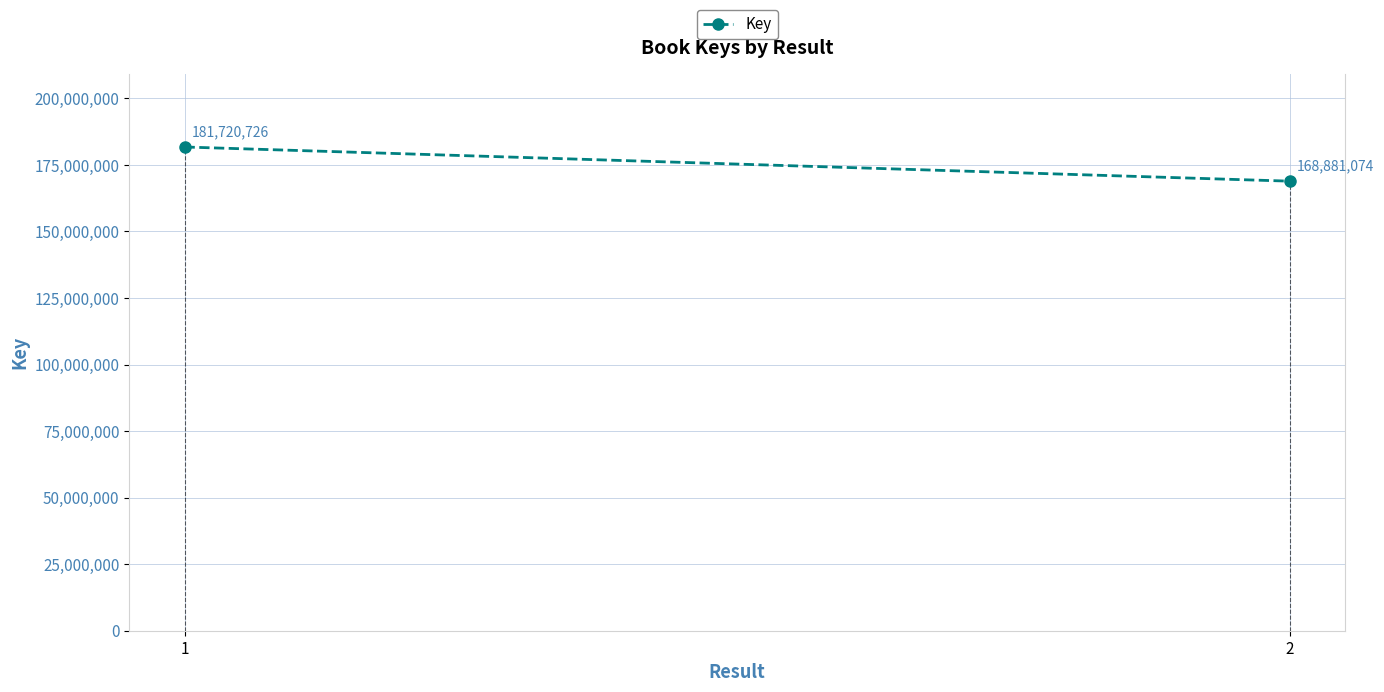

How many data points are less than 181720726?

1